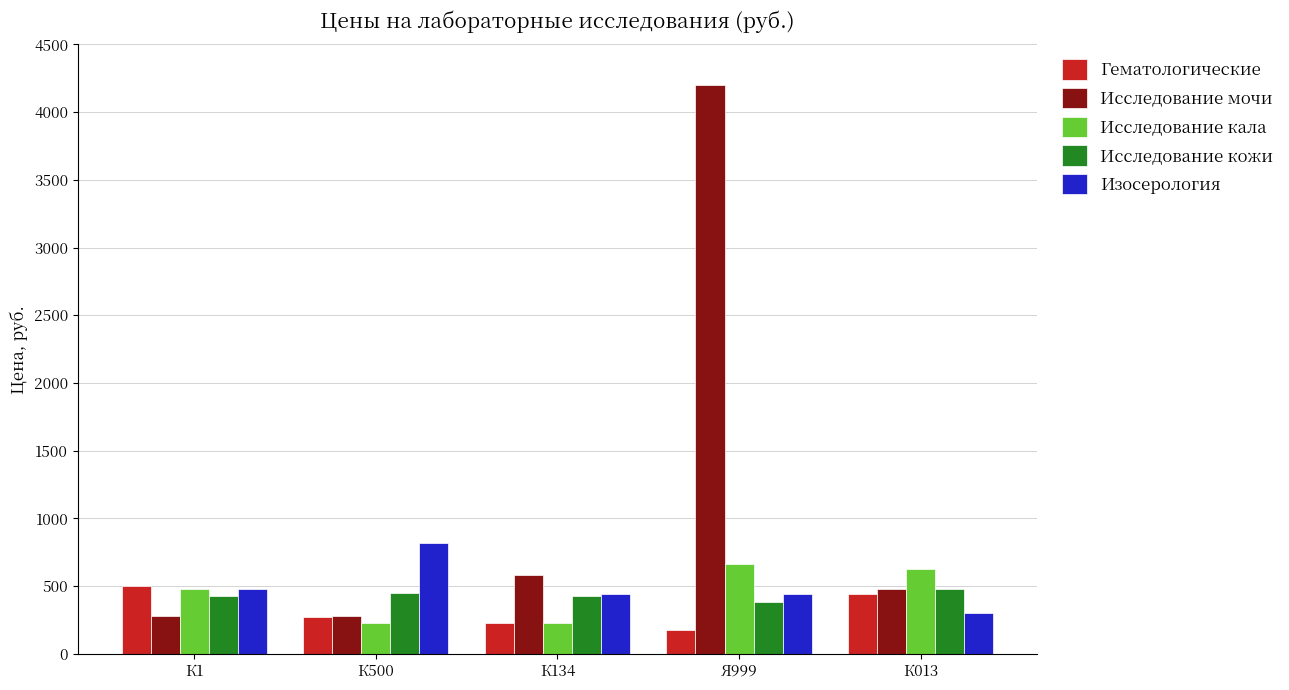

The value of Изосерология at К013 is 300. True or false?

True